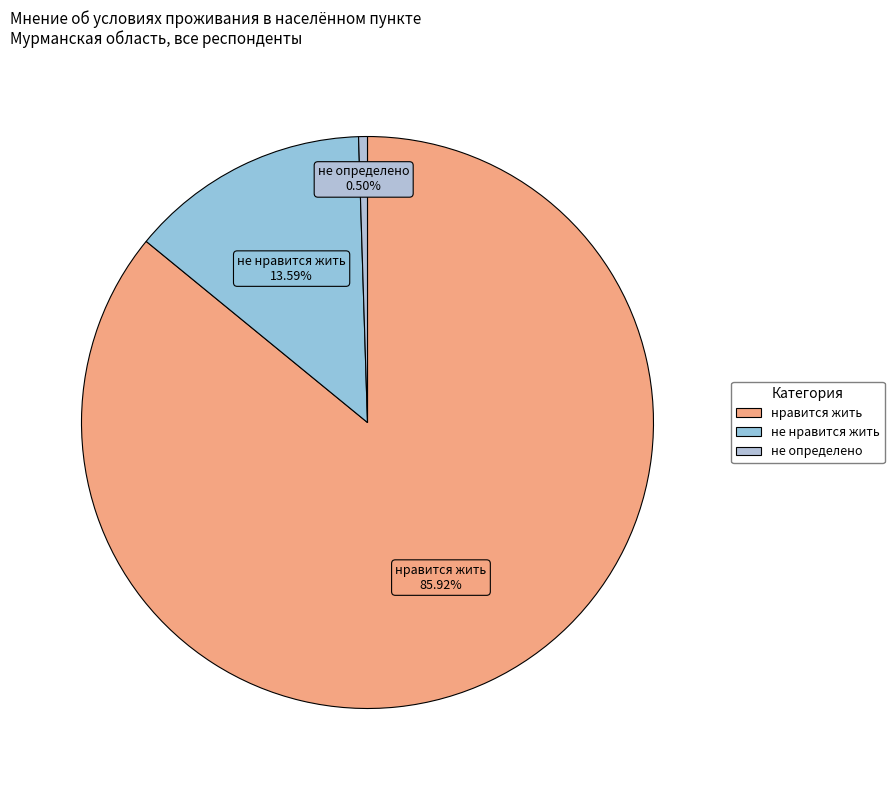

To the nearest percent, what is the combined percentage of не определено and нравится жить?

86%